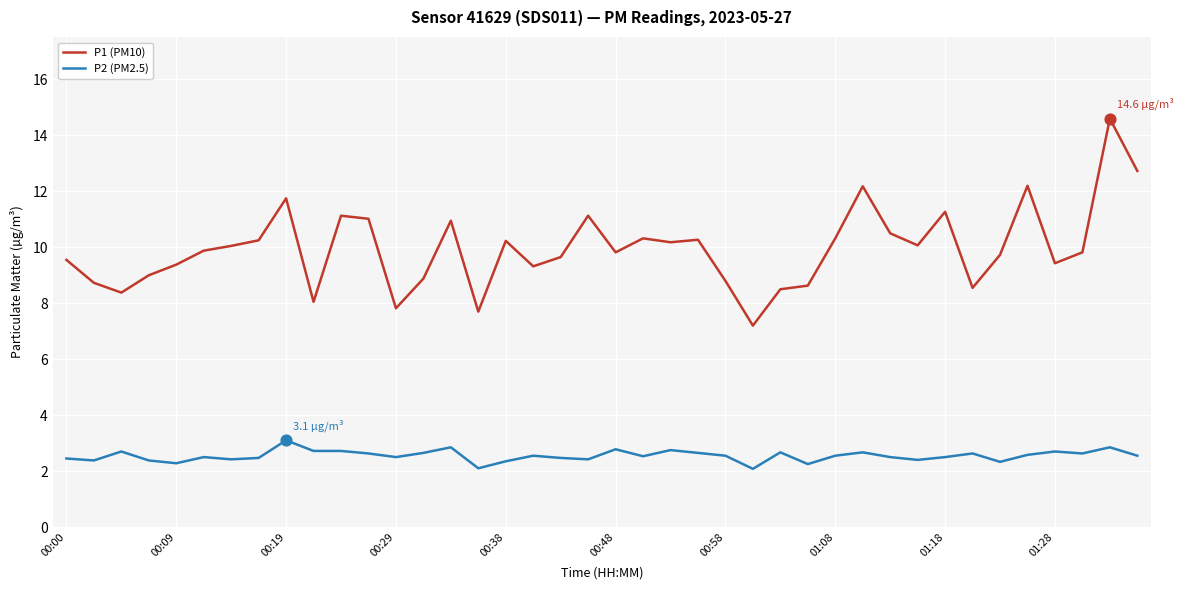

Which series has the largest range (max minus min)?

P1 (PM10)